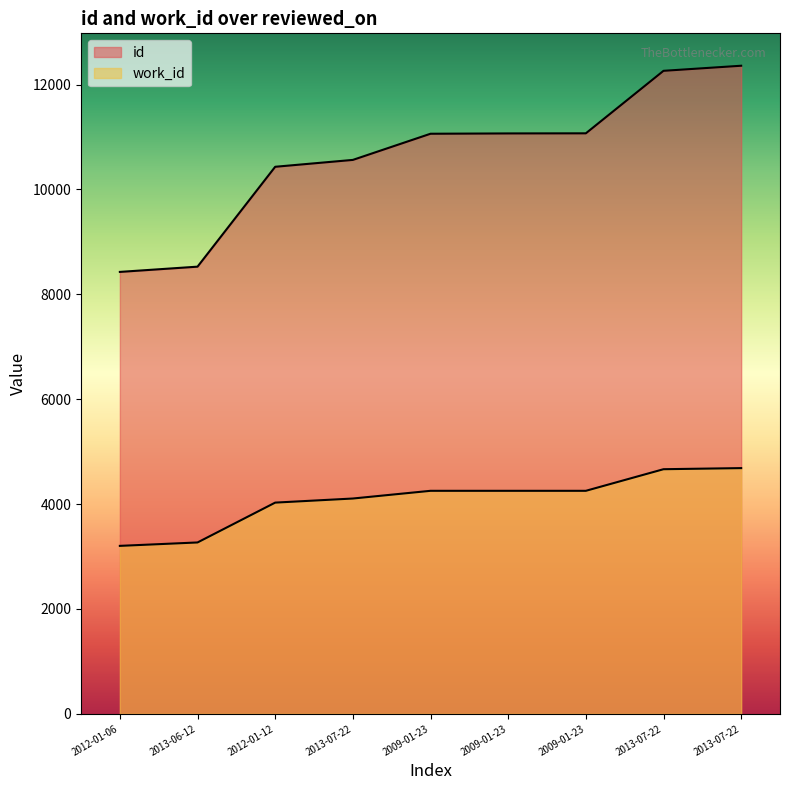

How many data points in id are above 11063?

4